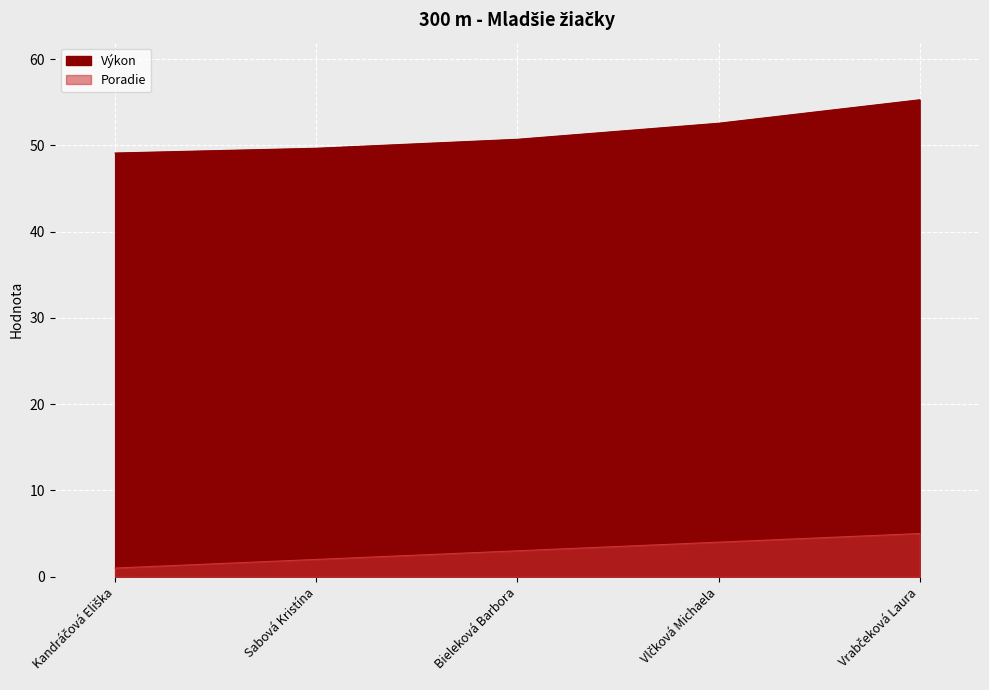

Which series has the largest total across all categories?

Výkon